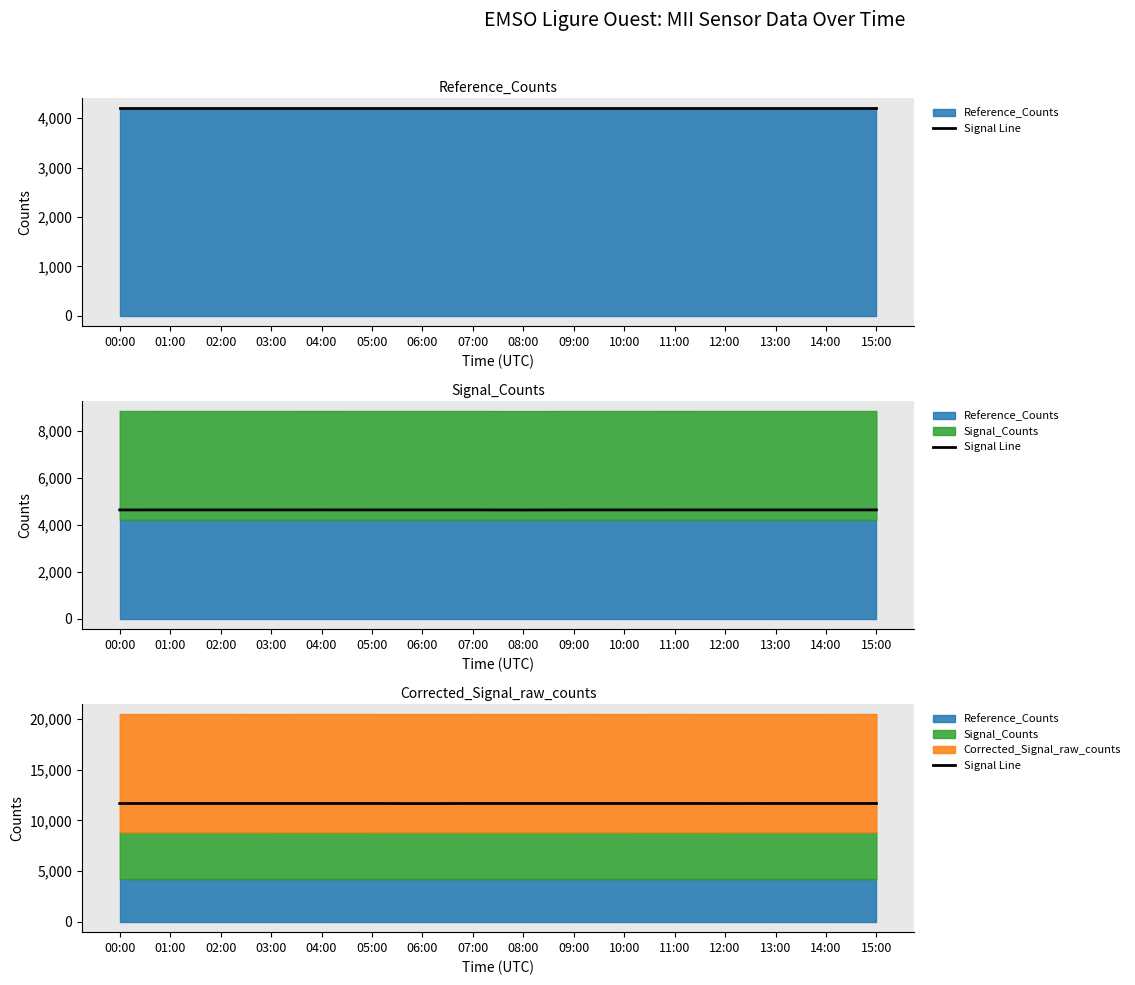

List the labels in order of value, smallest first.

06:00, 12:00, 00:00, 03:00, 10:00, 13:00, 01:00, 08:00, 14:00, 02:00, 04:00, 05:00, 07:00, 09:00, 11:00, 15:00